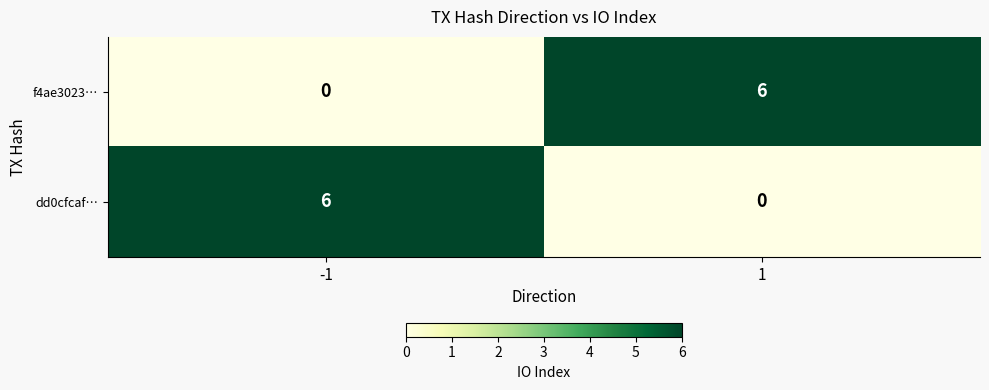

How many data points does each series have?

2